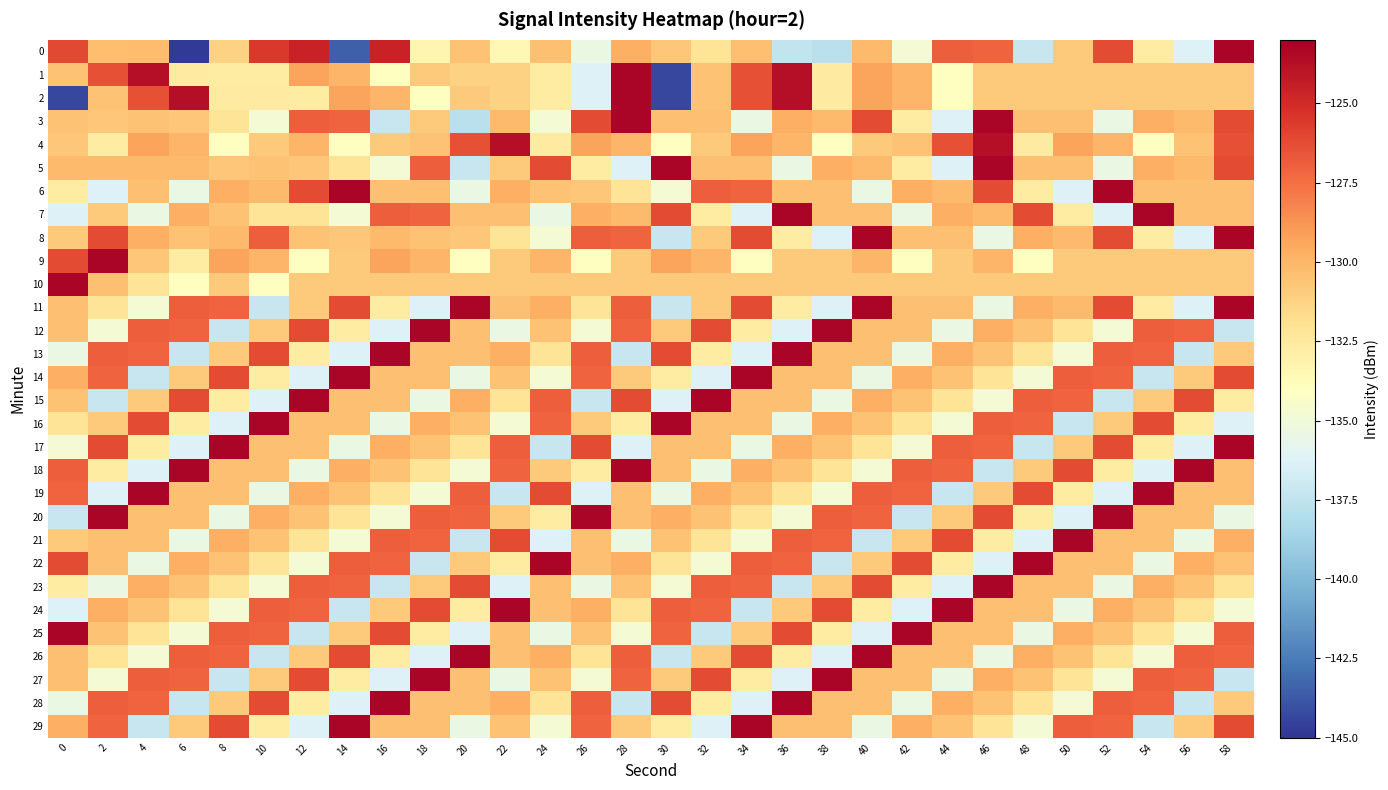

Reading left to right, list all the values displayed in this chart.

0: 0=-126.2	2=-130.3	4=-130.2	6=-144.8	8=-131.2	10=-125.5	12=-124.6	14=-143.5	16=-124.6	18=-133.3	20=-130.5	22=-133.5	24=-130.5	26=-135.5	28=-129.8	30=-130.7	32=-132.2	34=-130.4	36=-137.4	38=-137.7	40=-130.2	42=-134.8	44=-126.9	46=-127.0	48=-137.2	50=-130.9	52=-126.2	54=-132.6	56=-136.2	58=-123.3
1: 0=-130.5	2=-126.4	4=-123.8	6=-132.6	8=-132.7	10=-132.7	12=-129.3	14=-130.0	16=-134.1	18=-130.9	20=-131.2	22=-131.2	24=-132.6	26=-136.2	28=-123.3	30=-144.4	32=-130.5	34=-126.4	36=-123.8	38=-132.6	40=-129.3	42=-130.0	44=-134.1	46=-130.9	48=-130.9	50=-130.9	52=-130.9	54=-130.9	56=-130.9	58=-130.9
2: 0=-144.4	2=-130.5	4=-126.4	6=-123.8	8=-132.6	10=-132.6	12=-132.7	14=-129.3	16=-130.0	18=-134.1	20=-130.9	22=-131.2	24=-132.6	26=-136.2	28=-123.3	30=-144.4	32=-130.5	34=-126.4	36=-123.8	38=-132.6	40=-129.3	42=-130.0	44=-134.1	46=-130.9	48=-130.9	50=-130.9	52=-130.9	54=-130.9	56=-130.9	58=-130.9
3: 0=-130.5	2=-130.7	4=-130.5	6=-130.7	8=-132.2	10=-134.8	12=-126.9	14=-127.0	16=-137.2	18=-130.9	20=-137.7	22=-130.2	24=-134.8	26=-126.2	28=-123.3	30=-130.4	32=-130.5	34=-135.5	36=-129.8	38=-130.2	40=-126.2	42=-132.6	44=-136.2	46=-123.3	48=-130.4	50=-130.5	52=-135.5	54=-129.8	56=-130.2	58=-126.2
4: 0=-130.7	2=-132.7	4=-129.3	6=-130.0	8=-134.1	10=-130.9	12=-130.0	14=-134.1	16=-130.9	18=-130.5	20=-126.4	22=-123.8	24=-132.6	26=-129.3	28=-130.0	30=-134.1	32=-130.9	34=-129.3	36=-130.0	38=-134.1	40=-130.9	42=-130.5	44=-126.4	46=-123.8	48=-132.6	50=-129.3	52=-130.0	54=-134.1	56=-130.5	58=-126.4
5: 0=-130.2	2=-130.2	4=-130.2	6=-130.2	8=-130.7	10=-130.5	12=-130.7	14=-132.2	16=-134.8	18=-126.9	20=-137.2	22=-130.9	24=-126.2	26=-132.6	28=-136.2	30=-123.3	32=-130.4	34=-130.5	36=-135.5	38=-129.8	40=-130.2	42=-132.6	44=-136.2	46=-123.3	48=-130.4	50=-130.5	52=-135.5	54=-129.8	56=-130.2	58=-126.2
6: 0=-132.6	2=-136.2	4=-130.5	6=-135.5	8=-129.8	10=-130.2	12=-126.2	14=-123.3	16=-130.4	18=-130.5	20=-135.5	22=-129.8	24=-130.5	26=-130.7	28=-132.2	30=-134.8	32=-126.9	34=-127.0	36=-130.4	38=-130.5	40=-135.5	42=-129.8	44=-130.2	46=-126.2	48=-132.6	50=-136.2	52=-123.3	54=-130.4	56=-130.5	58=-130.5
7: 0=-136.2	2=-130.9	4=-135.5	6=-129.8	8=-130.5	10=-132.2	12=-132.2	14=-134.8	16=-126.9	18=-127.0	20=-130.4	22=-130.5	24=-135.5	26=-129.8	28=-130.2	30=-126.2	32=-132.6	34=-136.2	36=-123.3	38=-130.4	40=-130.5	42=-135.5	44=-129.8	46=-130.2	48=-126.2	50=-132.6	52=-136.2	54=-123.3	56=-130.4	58=-130.5
8: 0=-130.9	2=-126.2	4=-129.8	6=-130.5	8=-130.2	10=-126.9	12=-130.5	14=-130.7	16=-130.2	18=-130.5	20=-130.7	22=-132.2	24=-134.8	26=-126.9	28=-127.0	30=-137.2	32=-130.9	34=-126.2	36=-132.6	38=-136.2	40=-123.3	42=-130.4	44=-130.5	46=-135.5	48=-129.8	50=-130.2	52=-126.2	54=-132.6	56=-136.2	58=-123.3
9: 0=-126.2	2=-123.3	4=-130.7	6=-132.7	8=-129.3	10=-130.0	12=-134.1	14=-130.9	16=-129.3	18=-130.0	20=-134.1	22=-130.9	24=-130.0	26=-134.1	28=-130.9	30=-129.3	32=-130.0	34=-134.1	36=-130.9	38=-130.9	40=-130.0	42=-134.1	44=-130.9	46=-130.0	48=-134.1	50=-130.9	52=-130.9	54=-130.9	56=-130.9	58=-130.9
10: 0=-123.3	2=-130.4	4=-132.2	6=-134.1	8=-130.9	10=-134.1	12=-130.9	14=-130.9	16=-130.9	18=-130.9	20=-130.9	22=-130.9	24=-130.9	26=-130.9	28=-130.9	30=-130.9	32=-130.9	34=-130.9	36=-130.9	38=-130.9	40=-130.9	42=-130.9	44=-130.9	46=-130.9	48=-130.9	50=-130.9	52=-130.9	54=-130.9	56=-130.9	58=-130.9
11: 0=-130.4	2=-132.2	4=-134.8	6=-126.9	8=-127.0	10=-137.2	12=-130.9	14=-126.2	16=-132.6	18=-136.2	20=-123.3	22=-130.5	24=-129.8	26=-132.2	28=-126.9	30=-137.2	32=-130.9	34=-126.2	36=-132.6	38=-136.2	40=-123.3	42=-130.4	44=-130.5	46=-135.5	48=-129.8	50=-130.2	52=-126.2	54=-132.6	56=-136.2	58=-123.3
12: 0=-130.5	2=-134.8	4=-126.9	6=-127.0	8=-137.2	10=-130.9	12=-126.2	14=-132.6	16=-136.2	18=-123.3	20=-130.4	22=-135.5	24=-130.5	26=-134.8	28=-127.0	30=-130.9	32=-126.2	34=-132.6	36=-136.2	38=-123.3	40=-130.4	42=-130.5	44=-135.5	46=-129.8	48=-130.5	50=-132.2	52=-134.8	54=-126.9	56=-127.0	58=-137.2
13: 0=-135.5	2=-126.9	4=-127.0	6=-137.2	8=-130.9	10=-126.2	12=-132.6	14=-136.2	16=-123.3	18=-130.4	20=-130.5	22=-129.8	24=-132.2	26=-126.9	28=-137.2	30=-126.2	32=-132.6	34=-136.2	36=-123.3	38=-130.4	40=-130.5	42=-135.5	44=-129.8	46=-130.5	48=-132.2	50=-134.8	52=-126.9	54=-127.0	56=-137.2	58=-130.9
14: 0=-129.8	2=-127.0	4=-137.2	6=-130.9	8=-126.2	10=-132.6	12=-136.2	14=-123.3	16=-130.4	18=-130.5	20=-135.5	22=-130.5	24=-134.8	26=-127.0	28=-130.9	30=-132.6	32=-136.2	34=-123.3	36=-130.4	38=-130.5	40=-135.5	42=-129.8	44=-130.5	46=-132.2	48=-134.8	50=-126.9	52=-127.0	54=-137.2	56=-130.9	58=-126.2
15: 0=-130.5	2=-137.2	4=-130.9	6=-126.2	8=-132.6	10=-136.2	12=-123.3	14=-130.4	16=-130.5	18=-135.5	20=-129.8	22=-132.2	24=-126.9	26=-137.2	28=-126.2	30=-136.2	32=-123.3	34=-130.4	36=-130.5	38=-135.5	40=-129.8	42=-130.5	44=-132.2	46=-134.8	48=-126.9	50=-127.0	52=-137.2	54=-130.9	56=-126.2	58=-132.6
16: 0=-132.2	2=-130.9	4=-126.2	6=-132.6	8=-136.2	10=-123.3	12=-130.4	14=-130.5	16=-135.5	18=-129.8	20=-130.5	22=-134.8	24=-127.0	26=-130.9	28=-132.6	30=-123.3	32=-130.4	34=-130.5	36=-135.5	38=-129.8	40=-130.5	42=-132.2	44=-134.8	46=-126.9	48=-127.0	50=-137.2	52=-130.9	54=-126.2	56=-132.6	58=-136.2
17: 0=-134.8	2=-126.2	4=-132.6	6=-136.2	8=-123.3	10=-130.4	12=-130.5	14=-135.5	16=-129.8	18=-130.5	20=-132.2	22=-126.9	24=-137.2	26=-126.2	28=-136.2	30=-130.4	32=-130.5	34=-135.5	36=-129.8	38=-130.5	40=-132.2	42=-134.8	44=-126.9	46=-127.0	48=-137.2	50=-130.9	52=-126.2	54=-132.6	56=-136.2	58=-123.3
18: 0=-126.9	2=-132.6	4=-136.2	6=-123.3	8=-130.4	10=-130.5	12=-135.5	14=-129.8	16=-130.5	18=-132.2	20=-134.8	22=-127.0	24=-130.9	26=-132.6	28=-123.3	30=-130.5	32=-135.5	34=-129.8	36=-130.5	38=-132.2	40=-134.8	42=-126.9	44=-127.0	46=-137.2	48=-130.9	50=-126.2	52=-132.6	54=-136.2	56=-123.3	58=-130.4
19: 0=-127.0	2=-136.2	4=-123.3	6=-130.4	8=-130.5	10=-135.5	12=-129.8	14=-130.5	16=-132.2	18=-134.8	20=-126.9	22=-137.2	24=-126.2	26=-136.2	28=-130.4	30=-135.5	32=-129.8	34=-130.5	36=-132.2	38=-134.8	40=-126.9	42=-127.0	44=-137.2	46=-130.9	48=-126.2	50=-132.6	52=-136.2	54=-123.3	56=-130.4	58=-130.5
20: 0=-137.2	2=-123.3	4=-130.4	6=-130.5	8=-135.5	10=-129.8	12=-130.5	14=-132.2	16=-134.8	18=-126.9	20=-127.0	22=-130.9	24=-132.6	26=-123.3	28=-130.5	30=-129.8	32=-130.5	34=-132.2	36=-134.8	38=-126.9	40=-127.0	42=-137.2	44=-130.9	46=-126.2	48=-132.6	50=-136.2	52=-123.3	54=-130.4	56=-130.5	58=-135.5
21: 0=-130.9	2=-130.4	4=-130.5	6=-135.5	8=-129.8	10=-130.5	12=-132.2	14=-134.8	16=-126.9	18=-127.0	20=-137.2	22=-126.2	24=-136.2	26=-130.4	28=-135.5	30=-130.5	32=-132.2	34=-134.8	36=-126.9	38=-127.0	40=-137.2	42=-130.9	44=-126.2	46=-132.6	48=-136.2	50=-123.3	52=-130.4	54=-130.5	56=-135.5	58=-129.8
22: 0=-126.2	2=-130.5	4=-135.5	6=-129.8	8=-130.5	10=-132.2	12=-134.8	14=-126.9	16=-127.0	18=-137.2	20=-130.9	22=-132.6	24=-123.3	26=-130.5	28=-129.8	30=-132.2	32=-134.8	34=-126.9	36=-127.0	38=-137.2	40=-130.9	42=-126.2	44=-132.6	46=-136.2	48=-123.3	50=-130.4	52=-130.5	54=-135.5	56=-129.8	58=-130.5
23: 0=-132.6	2=-135.5	4=-129.8	6=-130.5	8=-132.2	10=-134.8	12=-126.9	14=-127.0	16=-137.2	18=-130.9	20=-126.2	22=-136.2	24=-130.4	26=-135.5	28=-130.5	30=-134.8	32=-126.9	34=-127.0	36=-137.2	38=-130.9	40=-126.2	42=-132.6	44=-136.2	46=-123.3	48=-130.4	50=-130.5	52=-135.5	54=-129.8	56=-130.5	58=-132.2
24: 0=-136.2	2=-129.8	4=-130.5	6=-132.2	8=-134.8	10=-126.9	12=-127.0	14=-137.2	16=-130.9	18=-126.2	20=-132.6	22=-123.3	24=-130.5	26=-129.8	28=-132.2	30=-126.9	32=-127.0	34=-137.2	36=-130.9	38=-126.2	40=-132.6	42=-136.2	44=-123.3	46=-130.4	48=-130.5	50=-135.5	52=-129.8	54=-130.5	56=-132.2	58=-134.8
25: 0=-123.3	2=-130.5	4=-132.2	6=-134.8	8=-126.9	10=-127.0	12=-137.2	14=-130.9	16=-126.2	18=-132.6	20=-136.2	22=-130.4	24=-135.5	26=-130.5	28=-134.8	30=-127.0	32=-137.2	34=-130.9	36=-126.2	38=-132.6	40=-136.2	42=-123.3	44=-130.4	46=-130.5	48=-135.5	50=-129.8	52=-130.5	54=-132.2	56=-134.8	58=-126.9
26: 0=-130.4	2=-132.2	4=-134.8	6=-126.9	8=-127.0	10=-137.2	12=-130.9	14=-126.2	16=-132.6	18=-136.2	20=-123.3	22=-130.5	24=-129.8	26=-132.2	28=-126.9	30=-137.2	32=-130.9	34=-126.2	36=-132.6	38=-136.2	40=-123.3	42=-130.4	44=-130.5	46=-135.5	48=-129.8	50=-130.5	52=-132.2	54=-134.8	56=-126.9	58=-127.0
27: 0=-130.5	2=-134.8	4=-126.9	6=-127.0	8=-137.2	10=-130.9	12=-126.2	14=-132.6	16=-136.2	18=-123.3	20=-130.4	22=-135.5	24=-130.5	26=-134.8	28=-127.0	30=-130.9	32=-126.2	34=-132.6	36=-136.2	38=-123.3	40=-130.4	42=-130.5	44=-135.5	46=-129.8	48=-130.5	50=-132.2	52=-134.8	54=-126.9	56=-127.0	58=-137.2
28: 0=-135.5	2=-126.9	4=-127.0	6=-137.2	8=-130.9	10=-126.2	12=-132.6	14=-136.2	16=-123.3	18=-130.4	20=-130.5	22=-129.8	24=-132.2	26=-126.9	28=-137.2	30=-126.2	32=-132.6	34=-136.2	36=-123.3	38=-130.4	40=-130.5	42=-135.5	44=-129.8	46=-130.5	48=-132.2	50=-134.8	52=-126.9	54=-127.0	56=-137.2	58=-130.9
29: 0=-129.8	2=-127.0	4=-137.2	6=-130.9	8=-126.2	10=-132.6	12=-136.2	14=-123.3	16=-130.4	18=-130.5	20=-135.5	22=-130.5	24=-134.8	26=-127.0	28=-130.9	30=-132.6	32=-136.2	34=-123.3	36=-130.4	38=-130.5	40=-135.5	42=-129.8	44=-130.5	46=-132.2	48=-134.8	50=-126.9	52=-127.0	54=-137.2	56=-130.9	58=-126.2